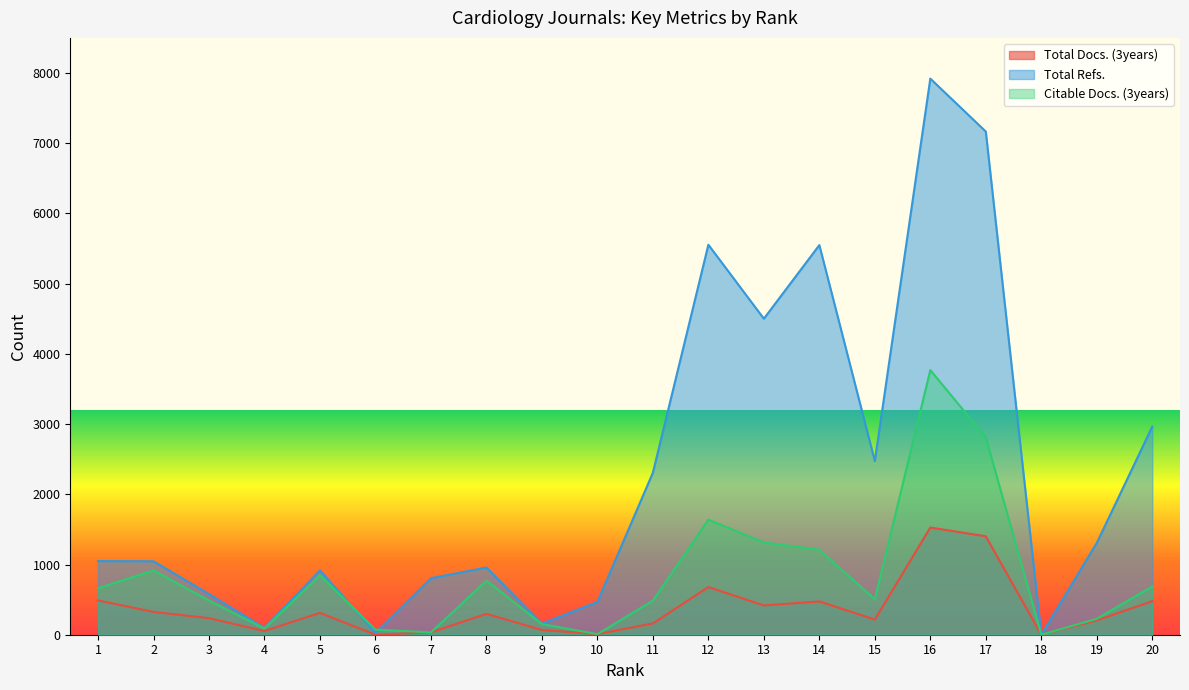

How many distinct data groups are displayed?

3